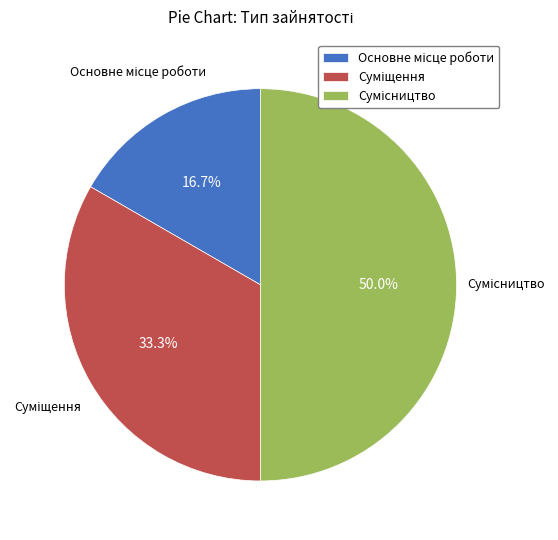

How many segments does this pie chart have?

3